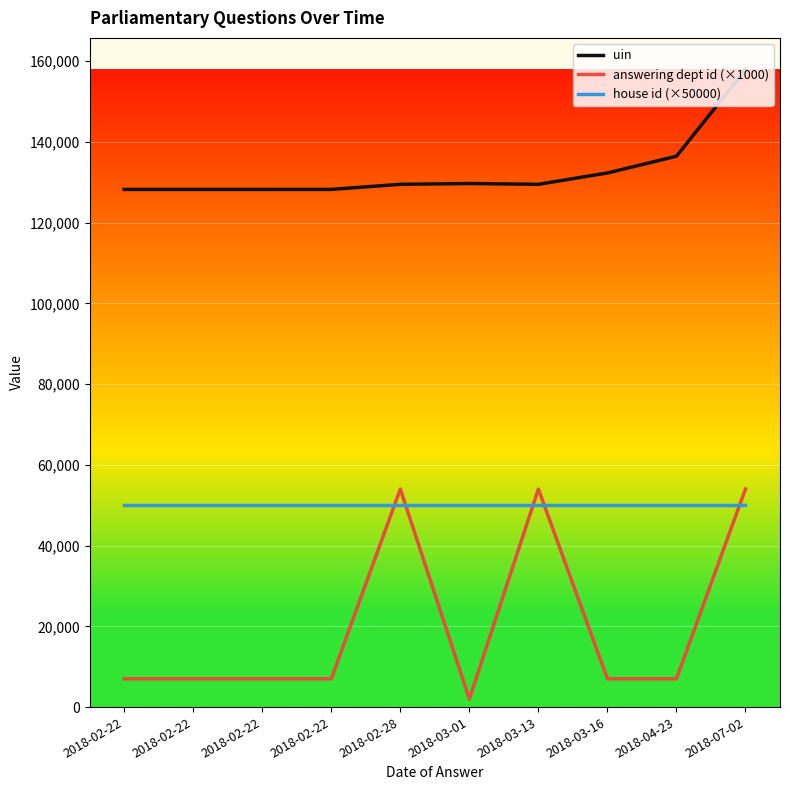

At which label does house id (×50000) reach its peak?

2018-02-22